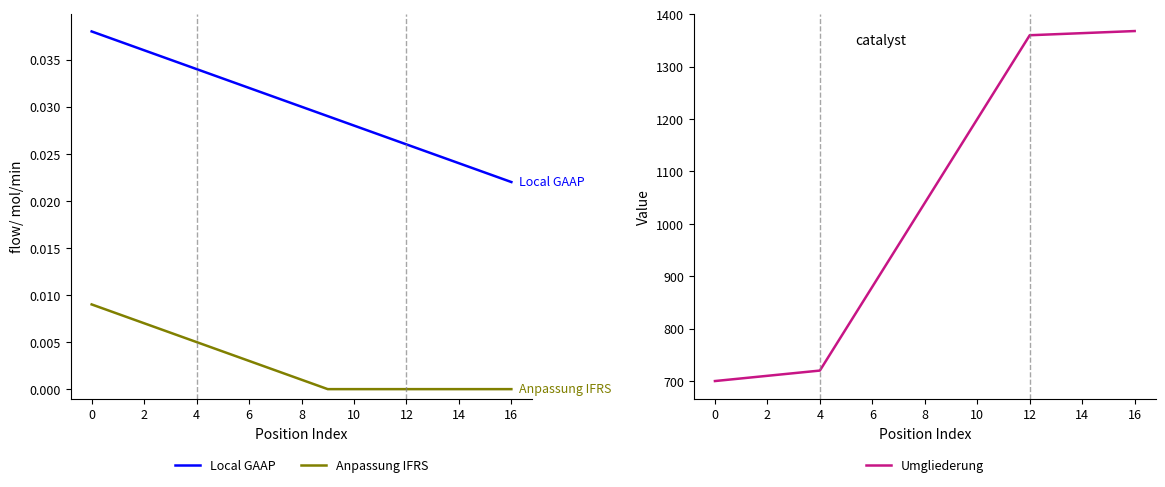

True or false: Local GAAP and Umgliederung intersect in this chart.

False